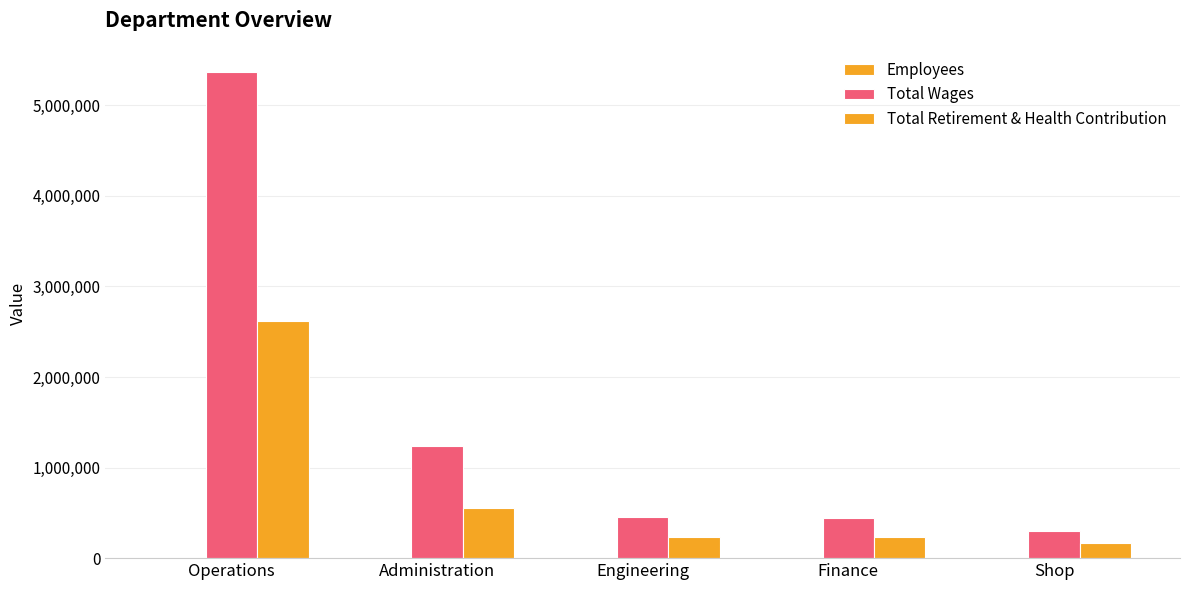

What is the average value of the Total Retirement & Health Contribution series?

763431